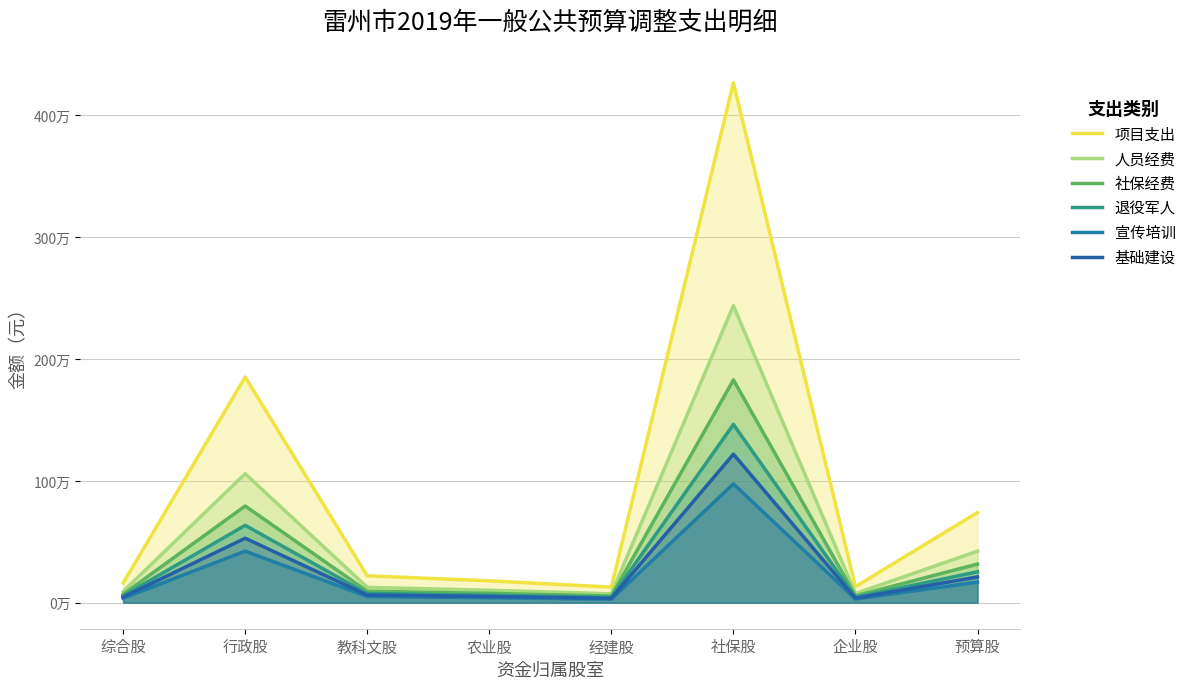

List the labels in order of 项目支出 value, smallest first.

经建股, 企业股, 综合股, 农业股, 教科文股, 预算股, 行政股, 社保股